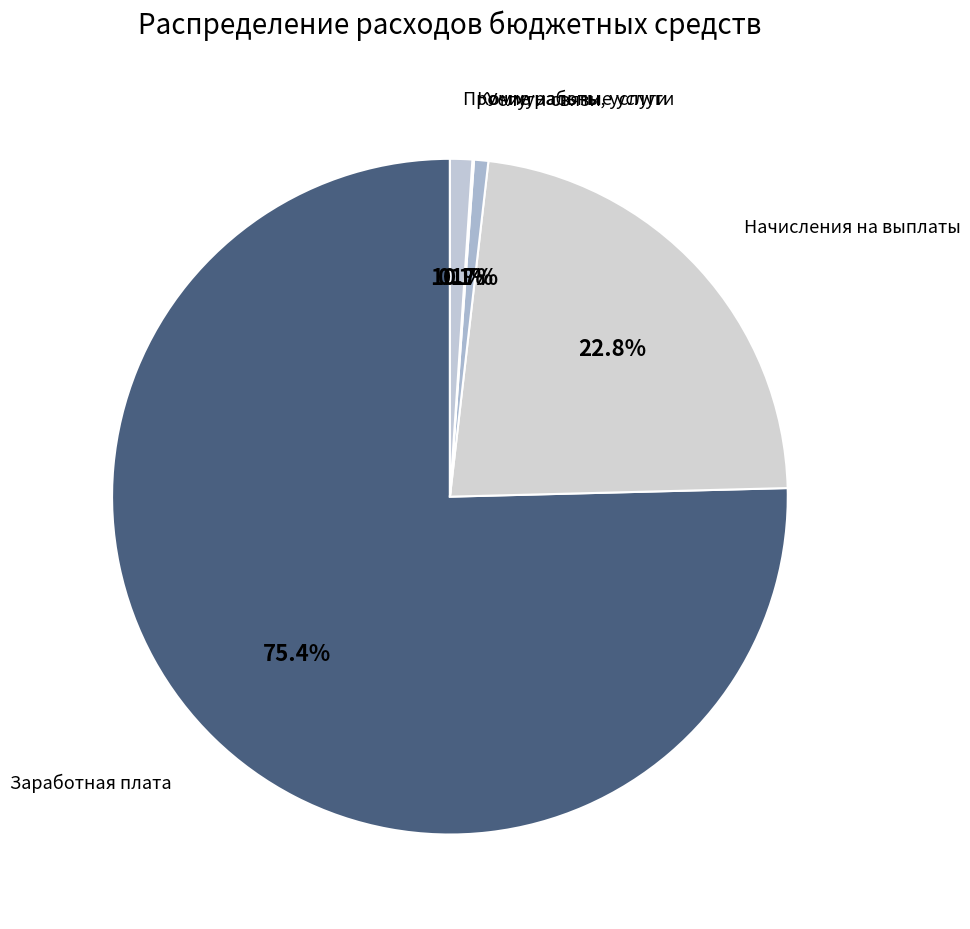

What is the majority slice?

Заработная плата